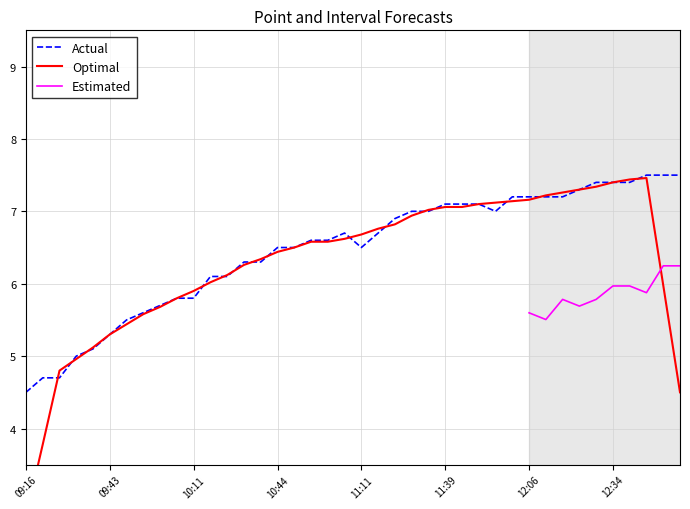

True or false: there are more than 1 points higher than both neighbors.

False